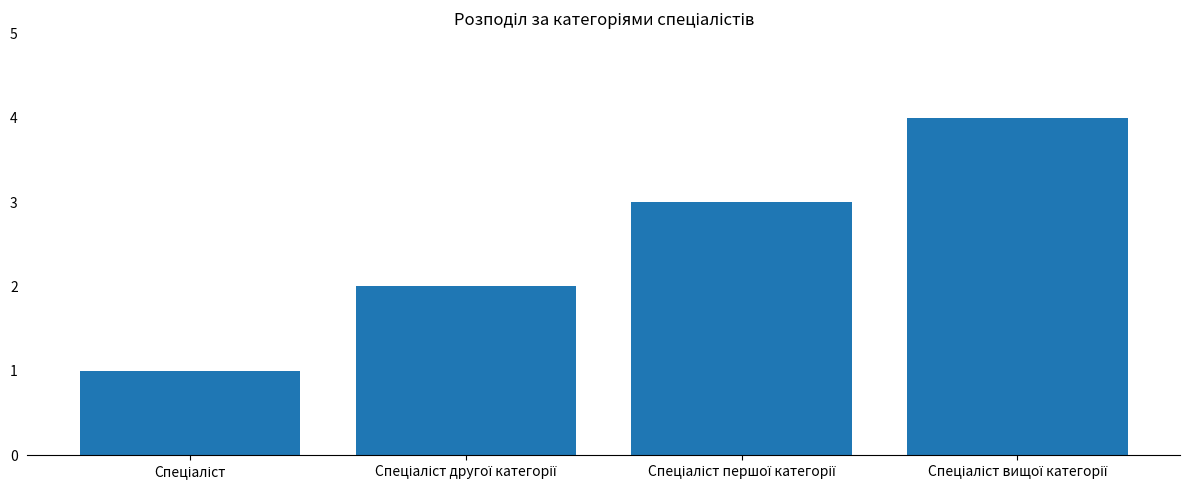

Are the bars horizontal?

No